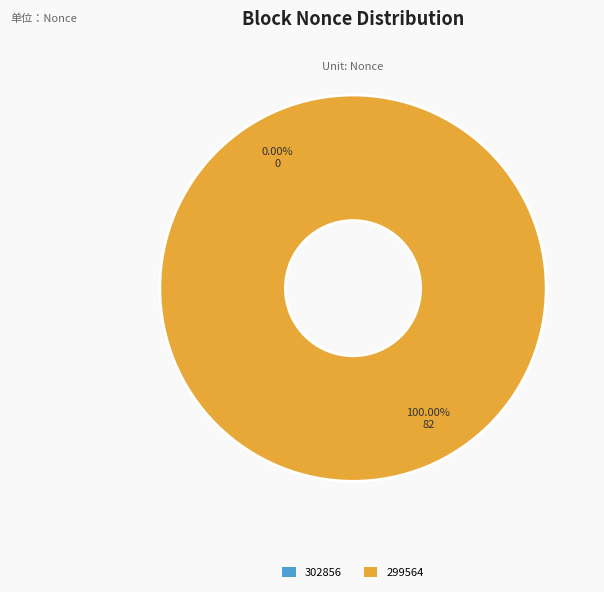

Count the number of slices in the pie.

2